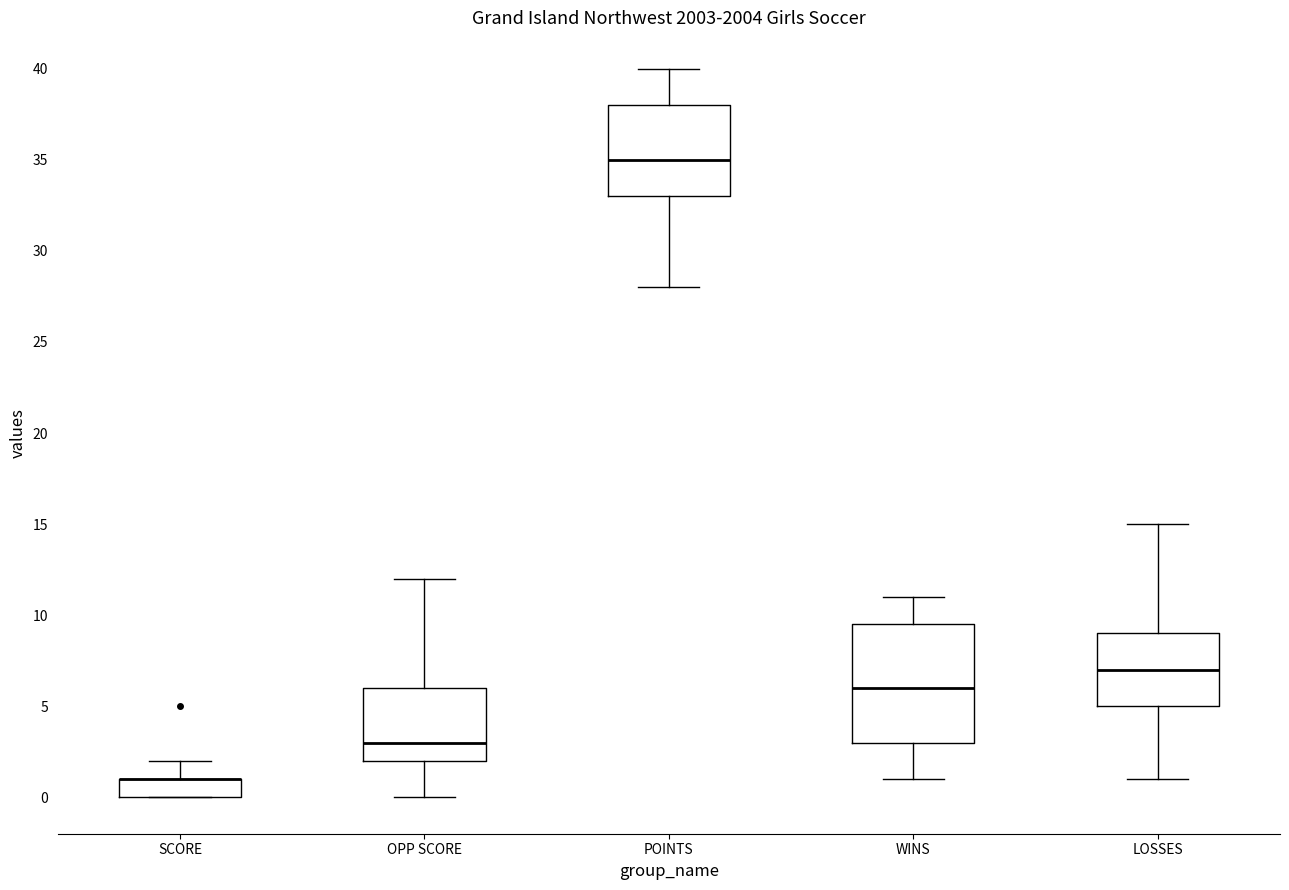

Comparing the boxes themselves (not the whiskers), which one is the tallest?

WINS